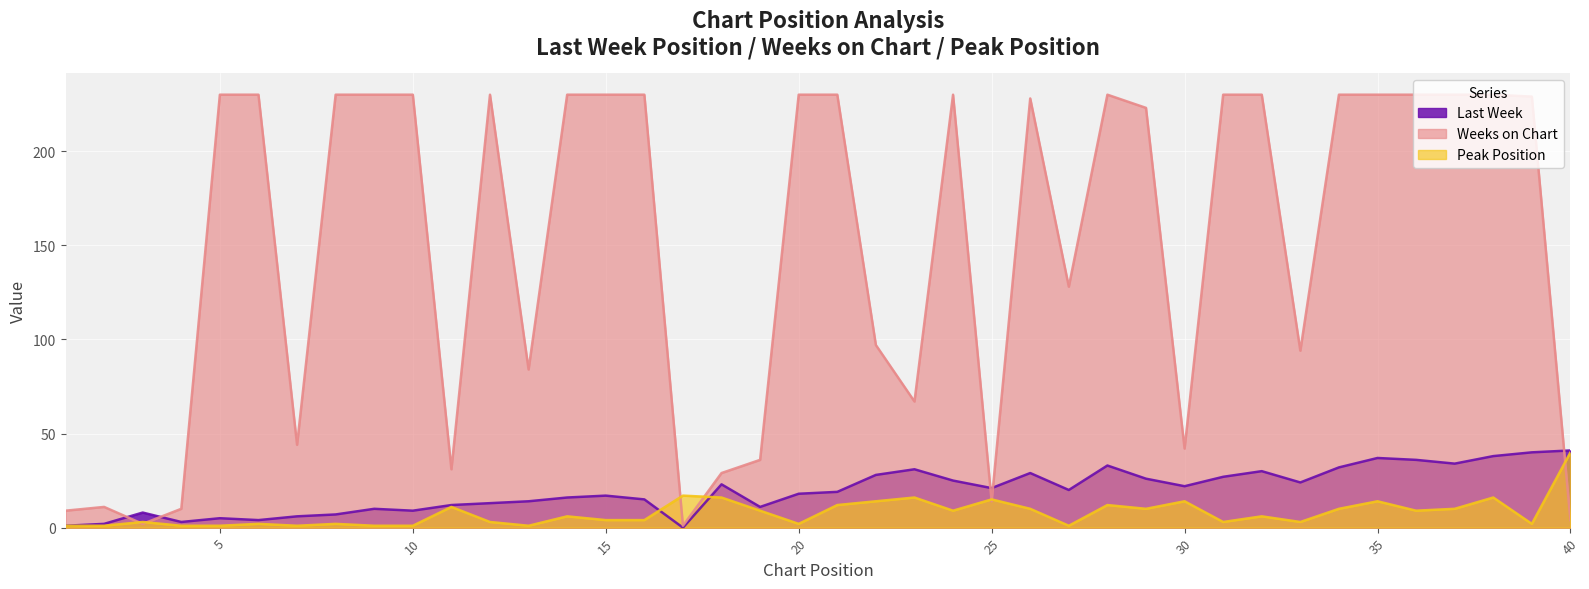

What is the value of the Weeks on Chart point at the 2nd from the left?

11